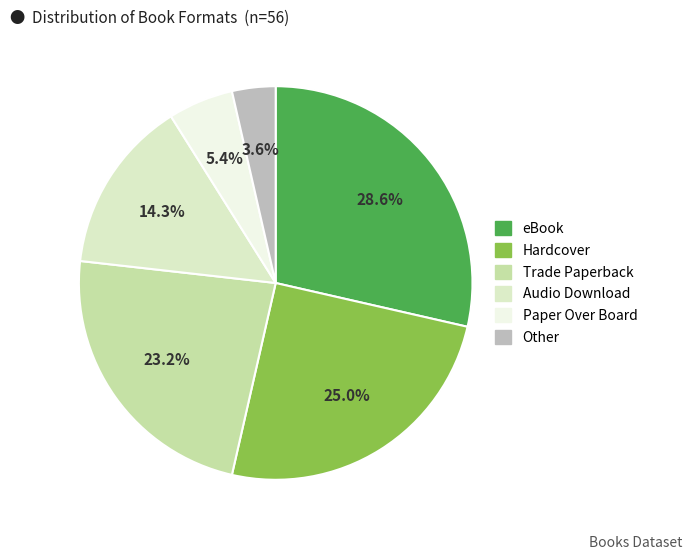

Which slice is the largest?

eBook